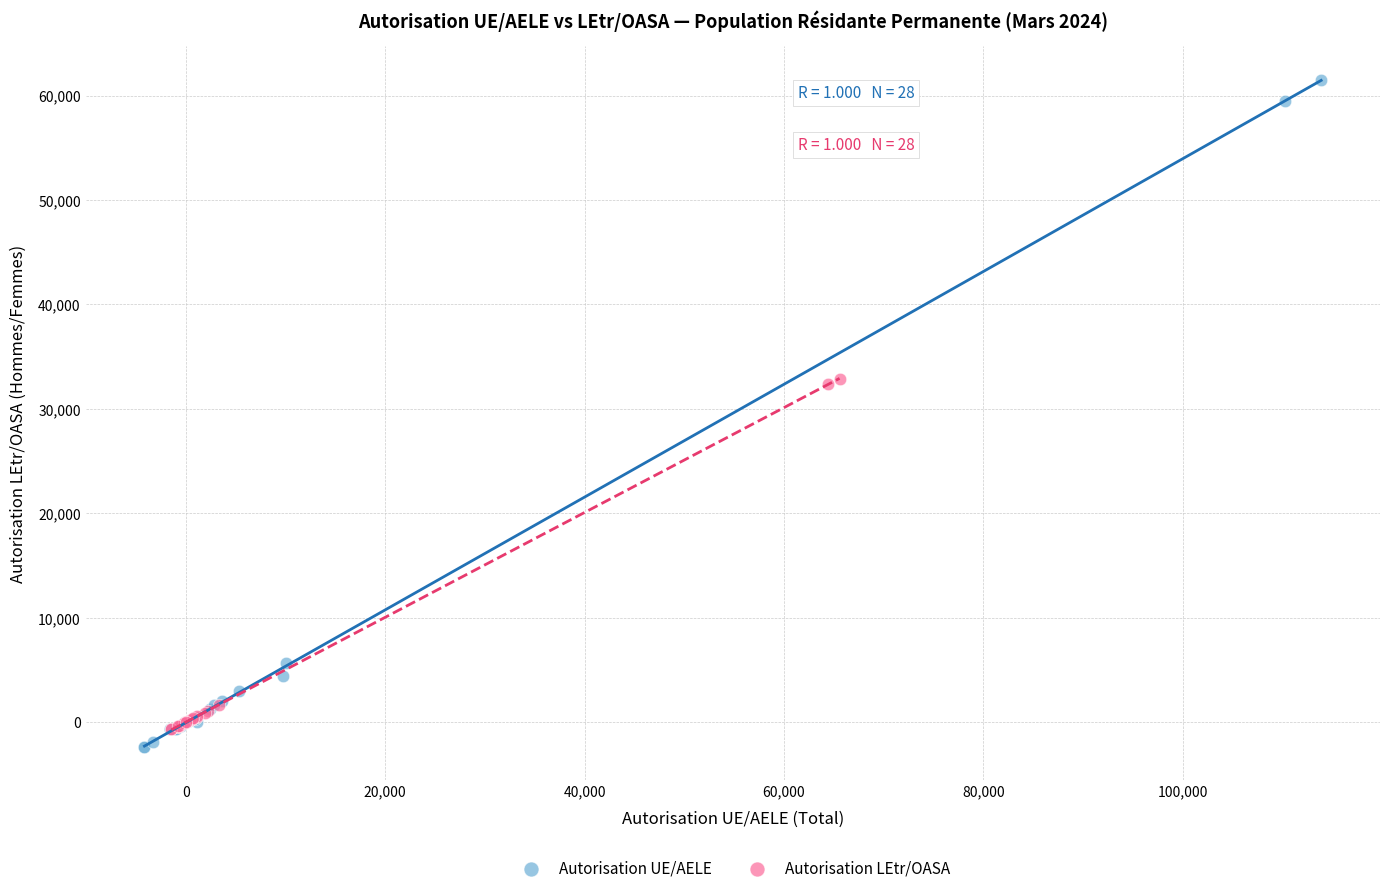

Which series has the widest spread of Y values?

Autorisation UE/AELE